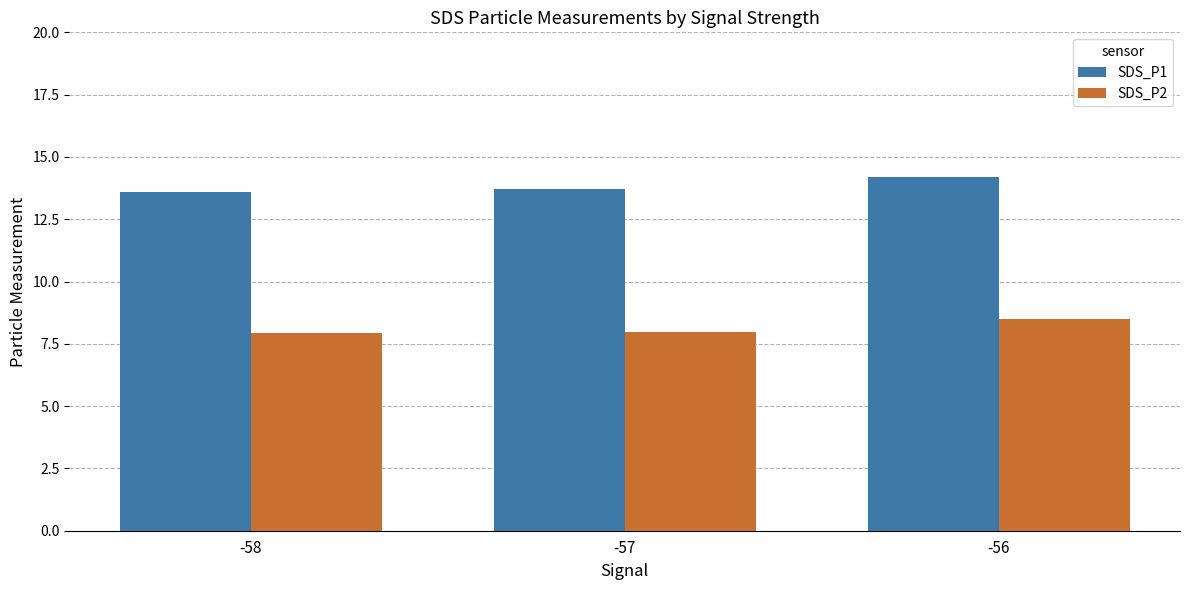

What is the total value across all series at -57?

21.7